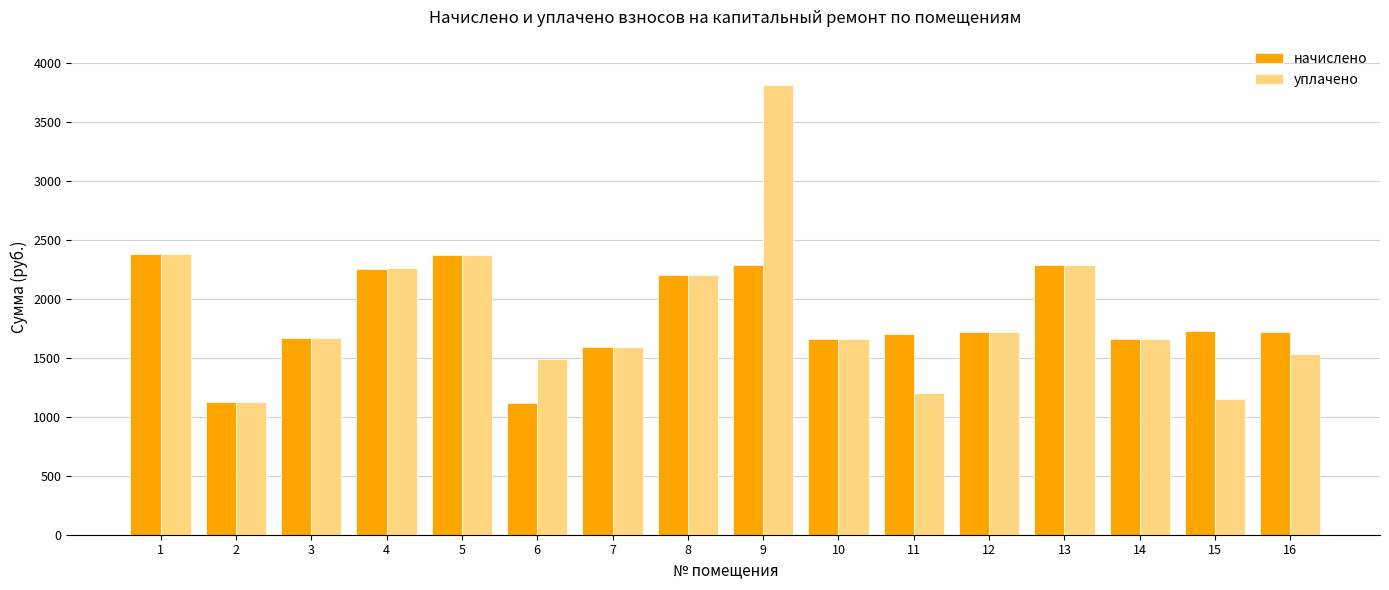

List the series in order of their peak value, highest first.

уплачено, начислено